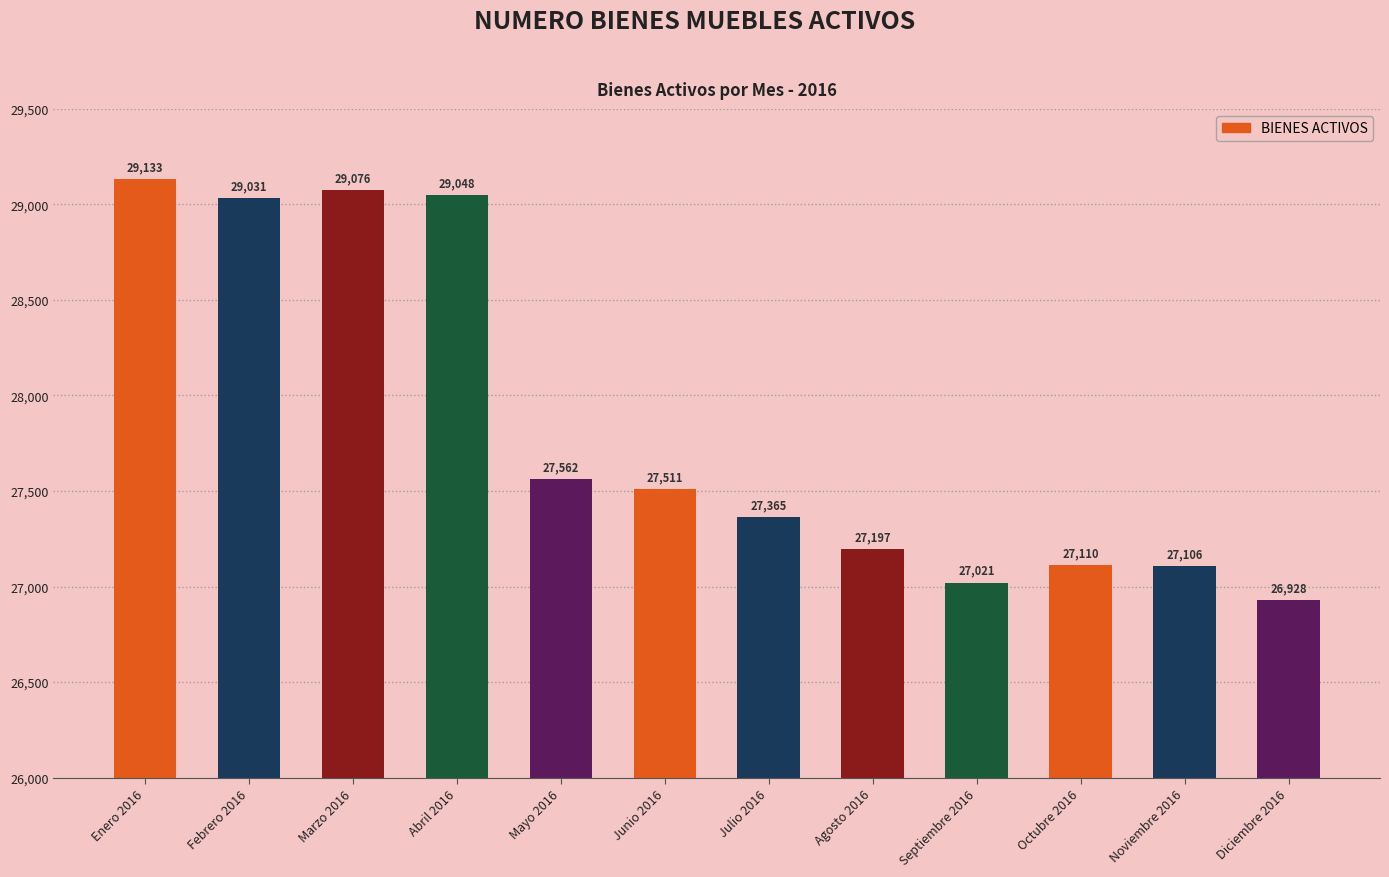

Does the chart contain stacked bars?

No